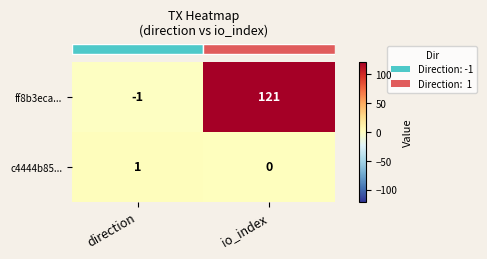

The c4444b85... series shows 0 at direction. True or false?

False